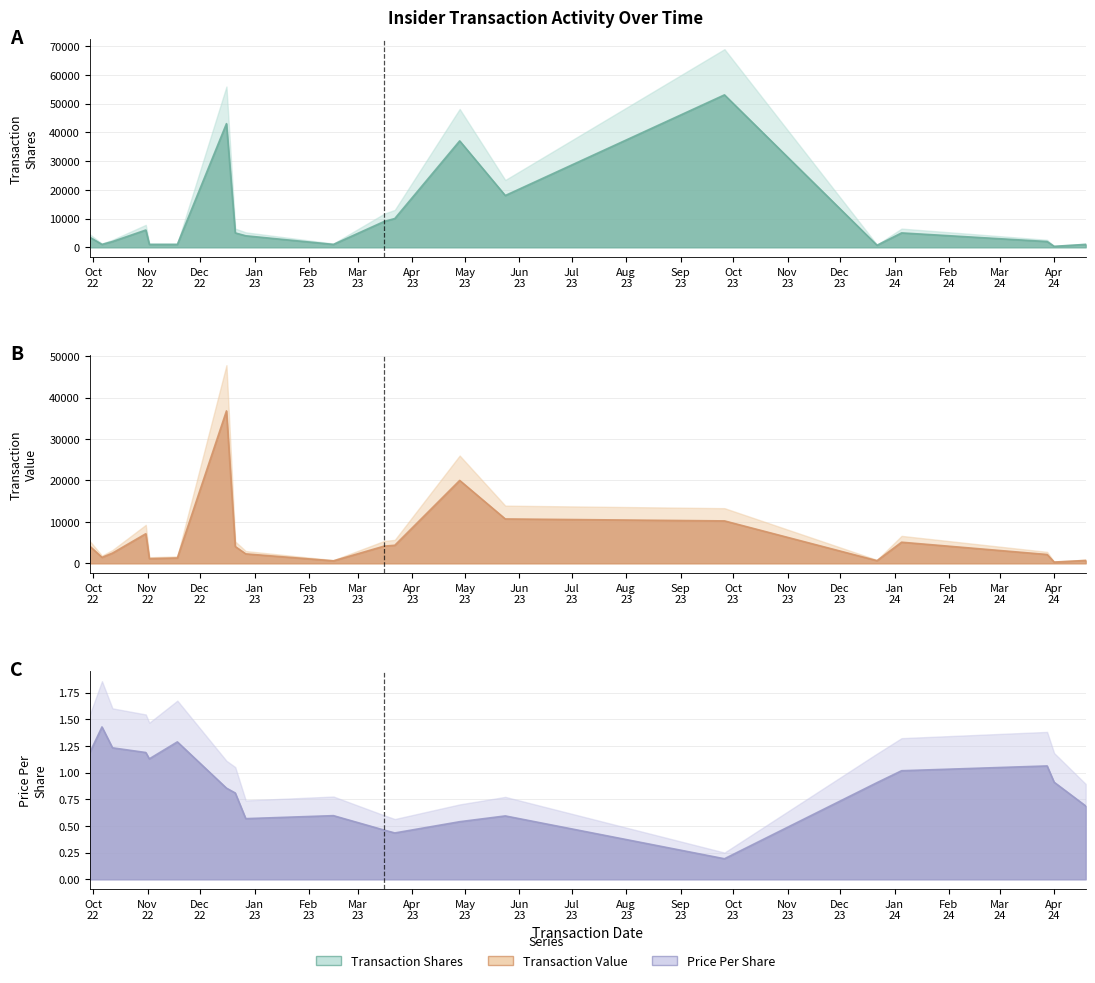

List the series in order of their peak value, highest first.

transactionShares line, transactionValue line, transactionPricePerShare line